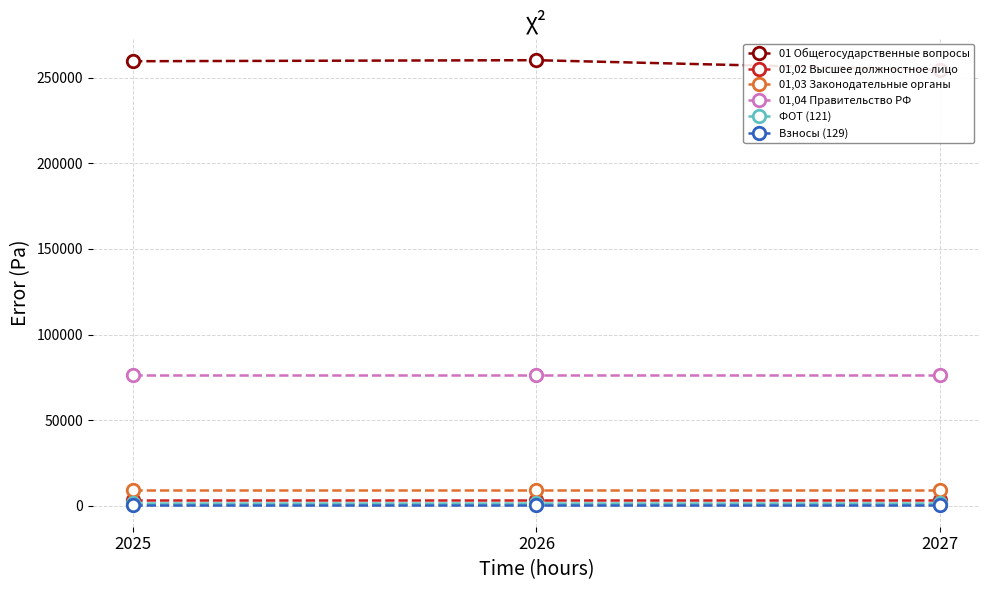

What is the sum of the 01 Общегосударственные вопросы values at 2025 and 2026?

519800.7